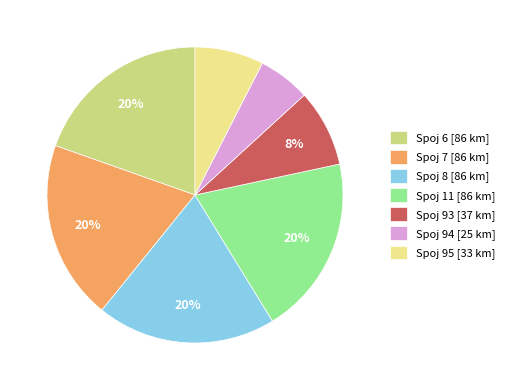

Count the number of slices in the pie.

7